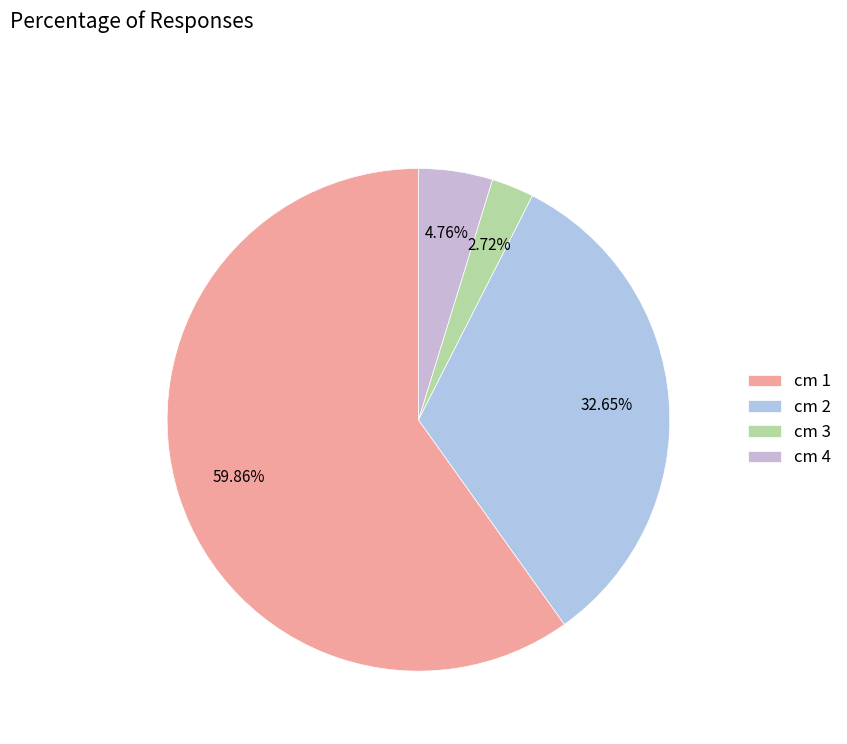

Count the number of slices in the pie.

4